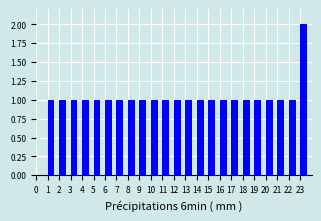

Reading left to right, transcribe this chart: for each bar, give the range it covers on the x-axis and its height. The values are not printed on the chart, so give them approximately, as read against the axis.

0 to 1: 0
1 to 2: 1
2 to 3: 1
3 to 4: 1
4 to 5: 1
5 to 6: 1
6 to 7: 1
7 to 8: 1
8 to 9: 1
9 to 10: 1
10 to 11: 1
11 to 12: 1
12 to 13: 1
13 to 14: 1
14 to 15: 1
15 to 16: 1
16 to 17: 1
17 to 18: 1
18 to 19: 1
19 to 20: 1
20 to 21: 1
21 to 22: 1
22 to 23: 1
23 to 24: 2